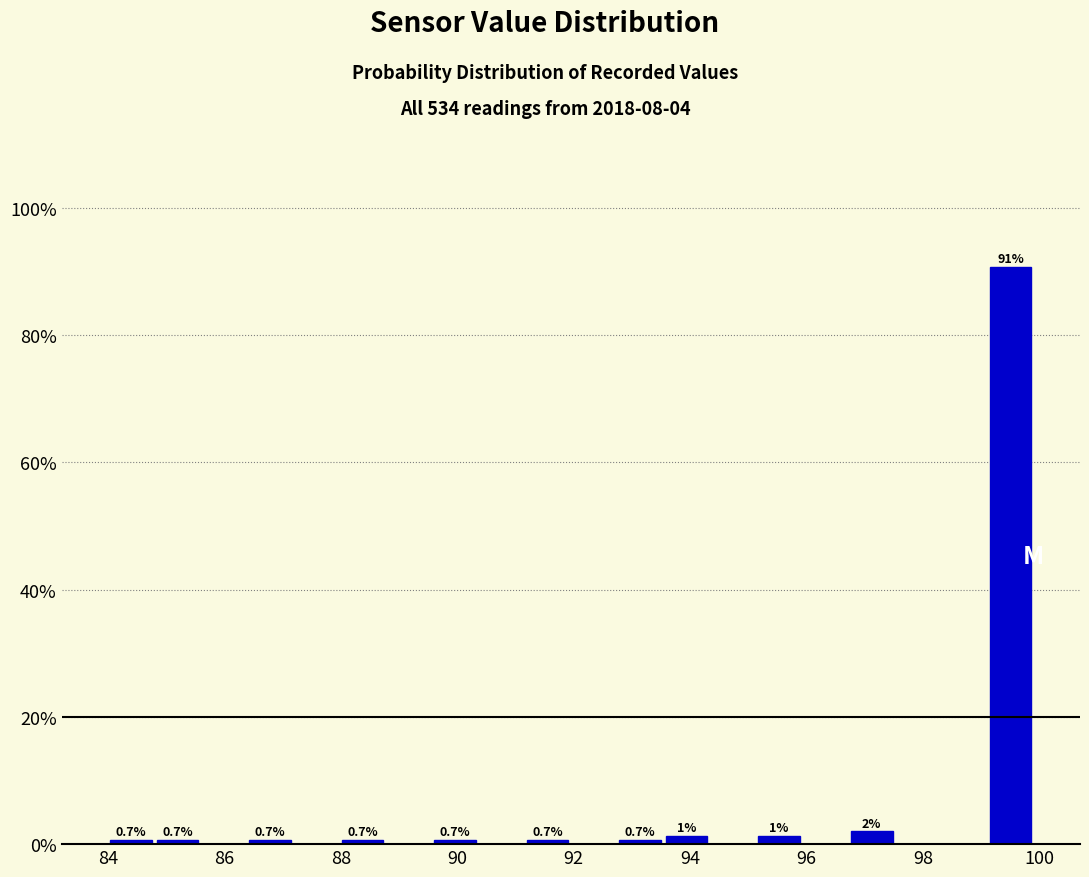

Read against the x-axis, roughly where is the centre of the tallest bar?

99.6